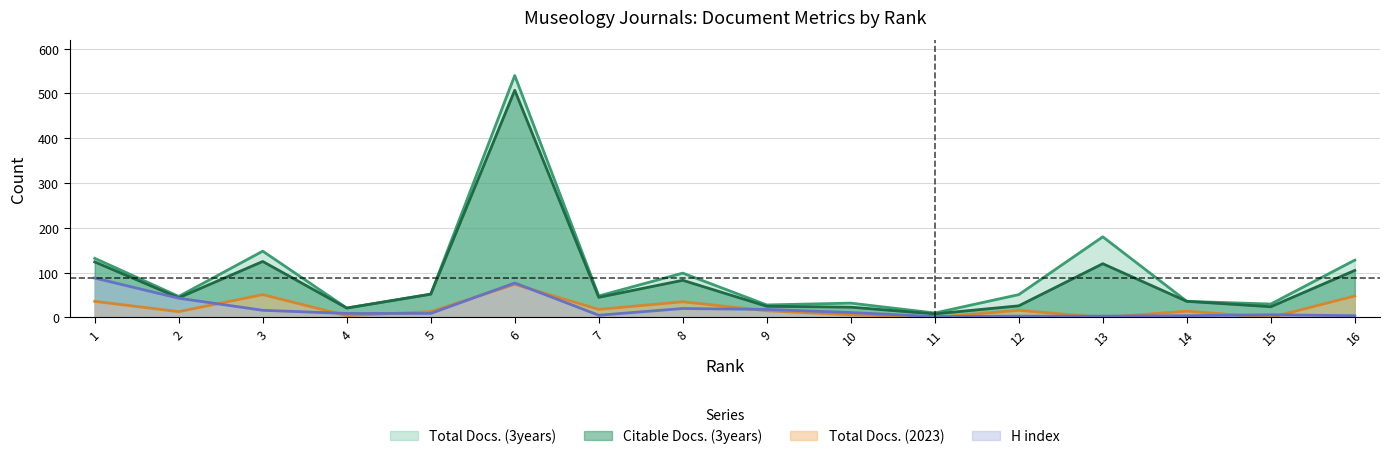

What is the difference between the Total Docs. (2023) values at 5 and 13?

13